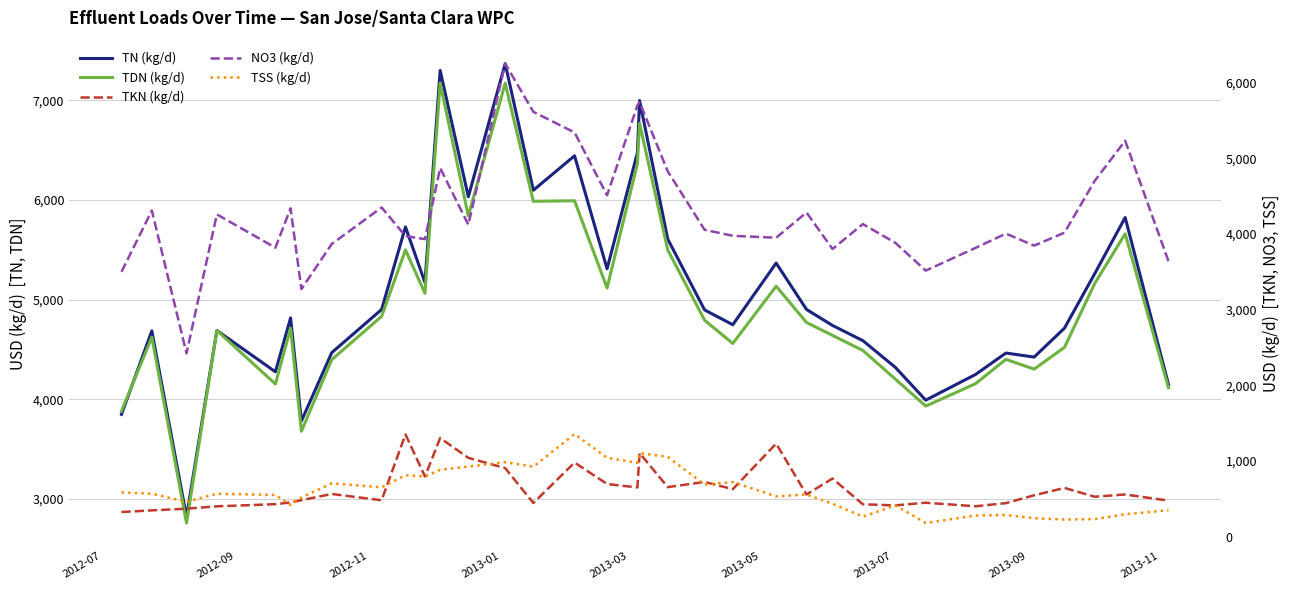

In TDN (kg/d), how many points are lower than both neighbors (excluding endpoints)?

10